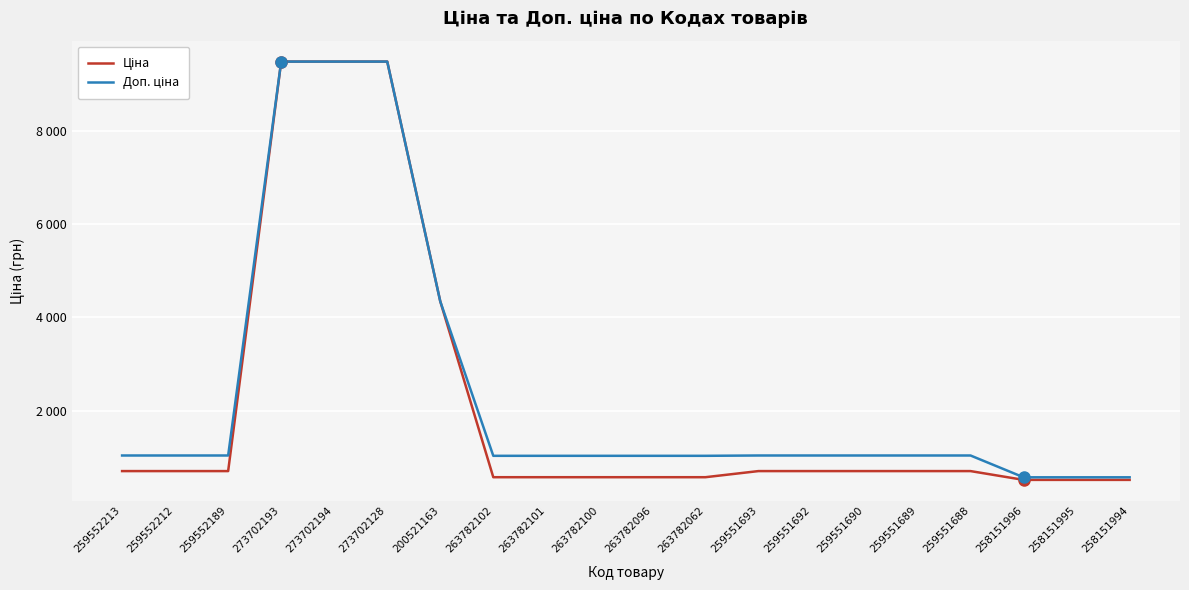

After their last crossing, which series has the higher values: Доп. ціна or Ціна?

Доп. ціна